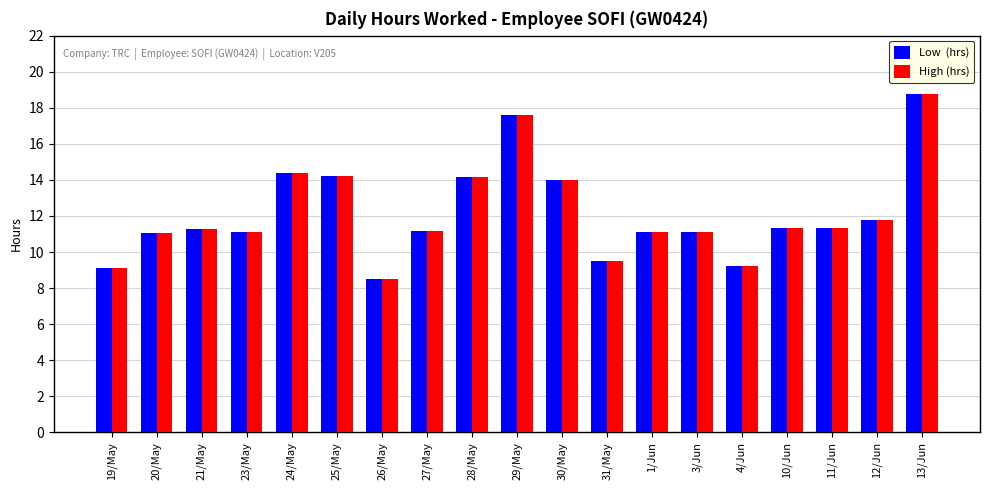

How many data points does each series have?

19